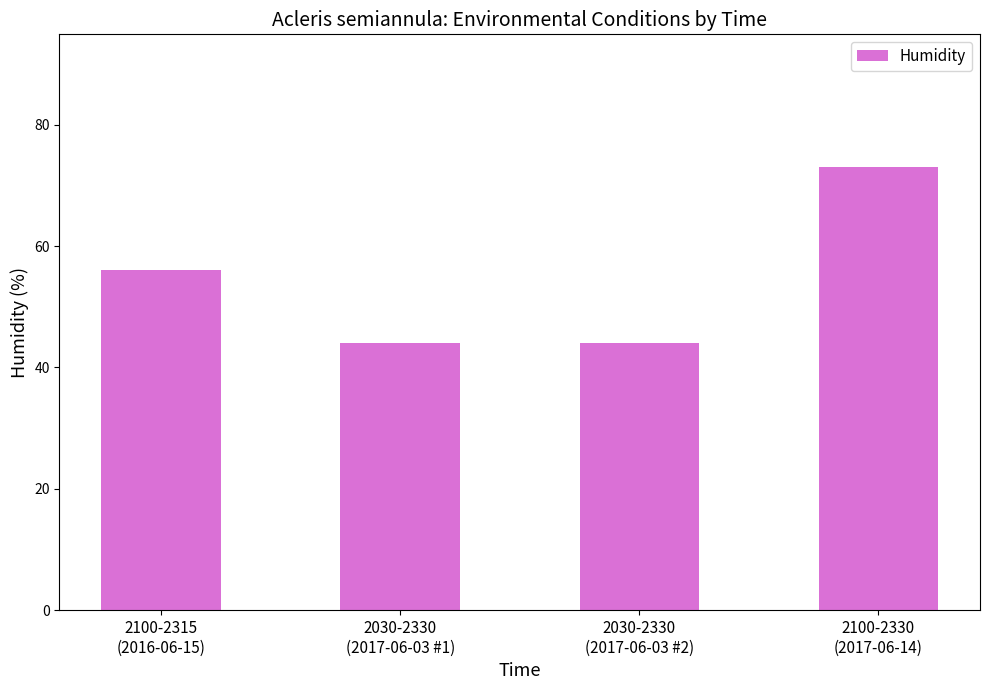

What is the approximate value at 2100-2330
(2017-06-14), to the nearest 10?

70